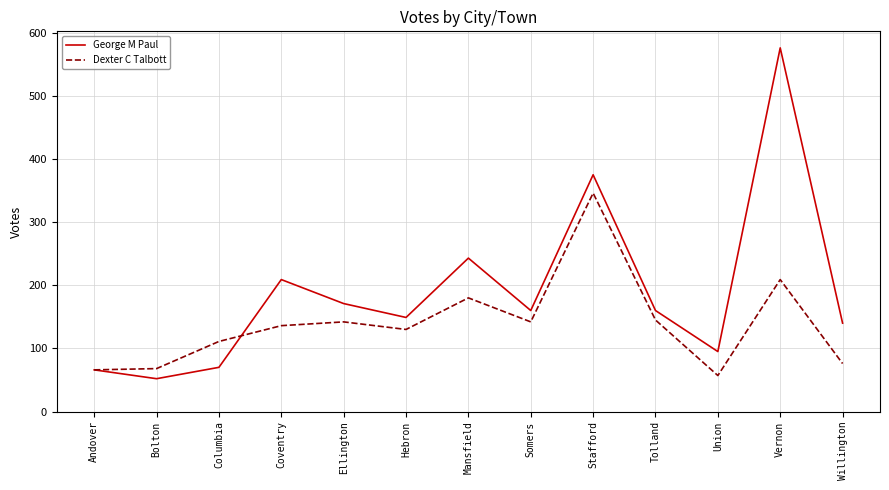

What is the difference between the highest and lowest values at Coventry?

73